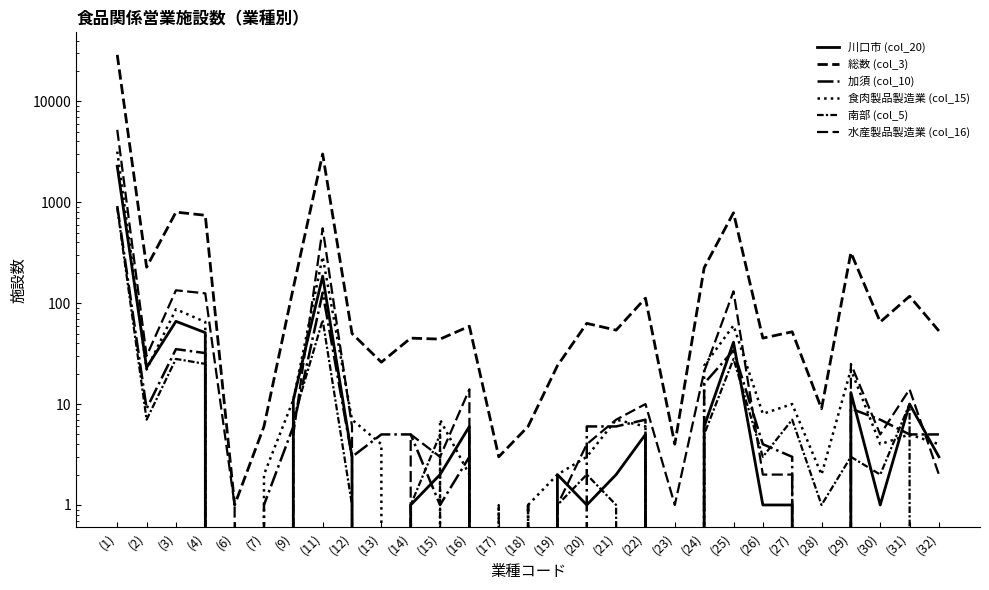

The 総数 (col_3) series shows 317 at (29). True or false?

True